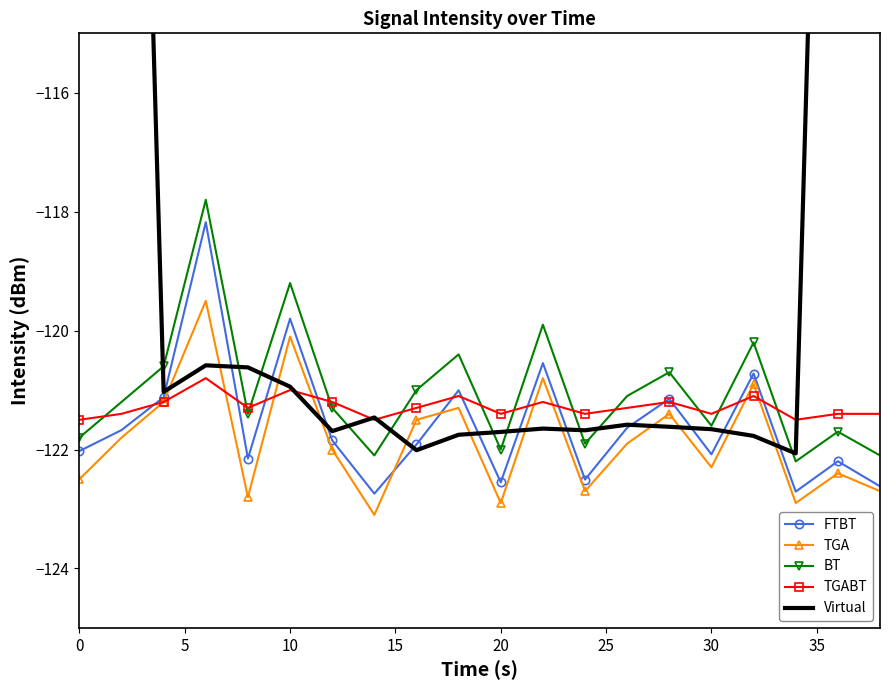

What is the lowest value of the TGABT series?

-121.5